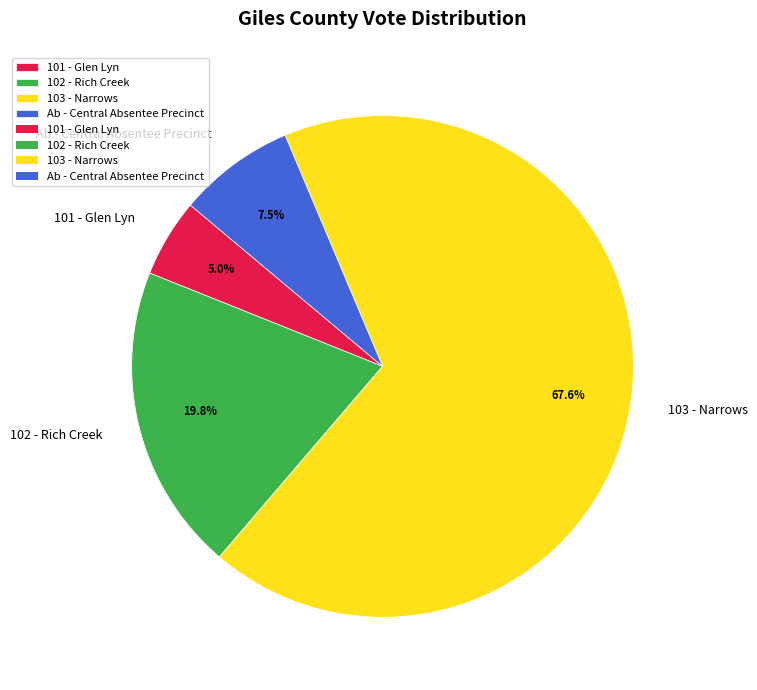

What is the ratio of the value at Ab - Central Absentee Precinct to the value at 101 - Glen Lyn?

1.5